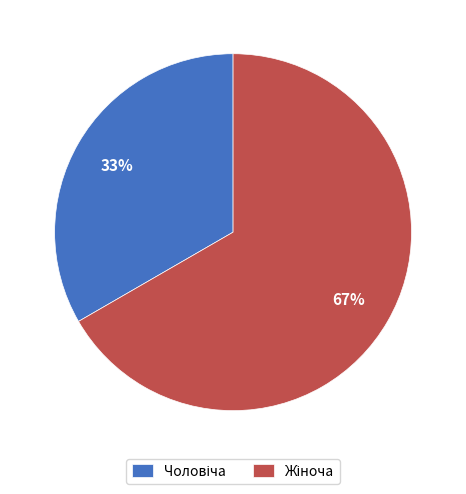

Is there any slice that represents more than half of the pie?

Yes